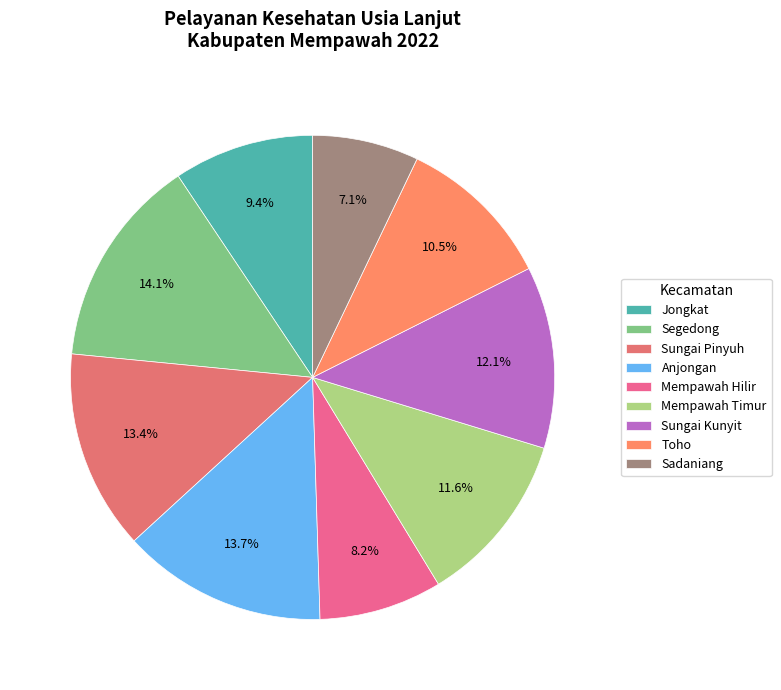

The Mempawah Timur slice represents 12% of the pie. True or false?

True